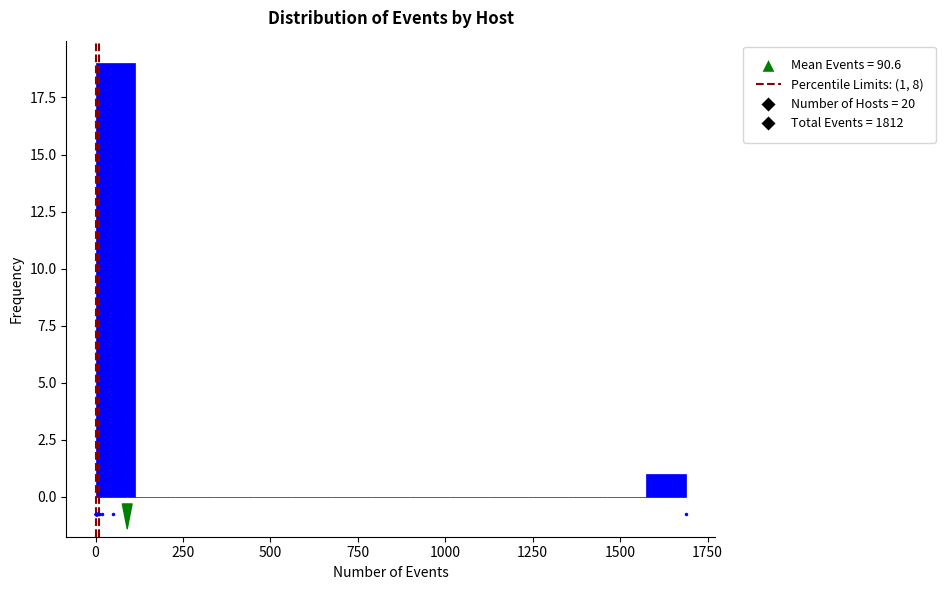

Around what value on the x-axis is the tallest bar? Give the approximate position of its centre, as read against the axis.

50